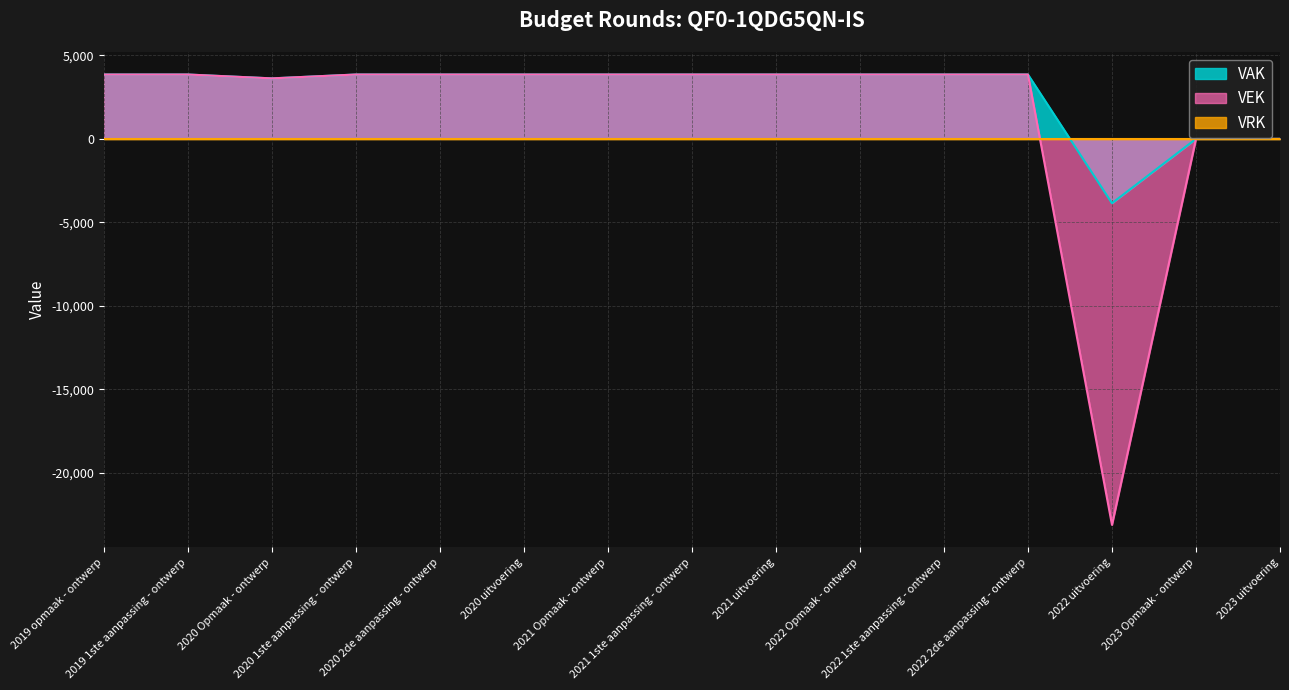

True or false: VEK has a value of 1411 at 2021 Opmaak - ontwerp.

False